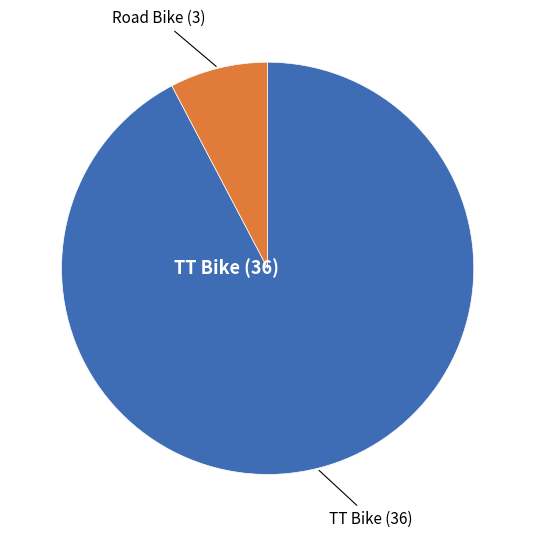

Does any single category account for the majority?

Yes